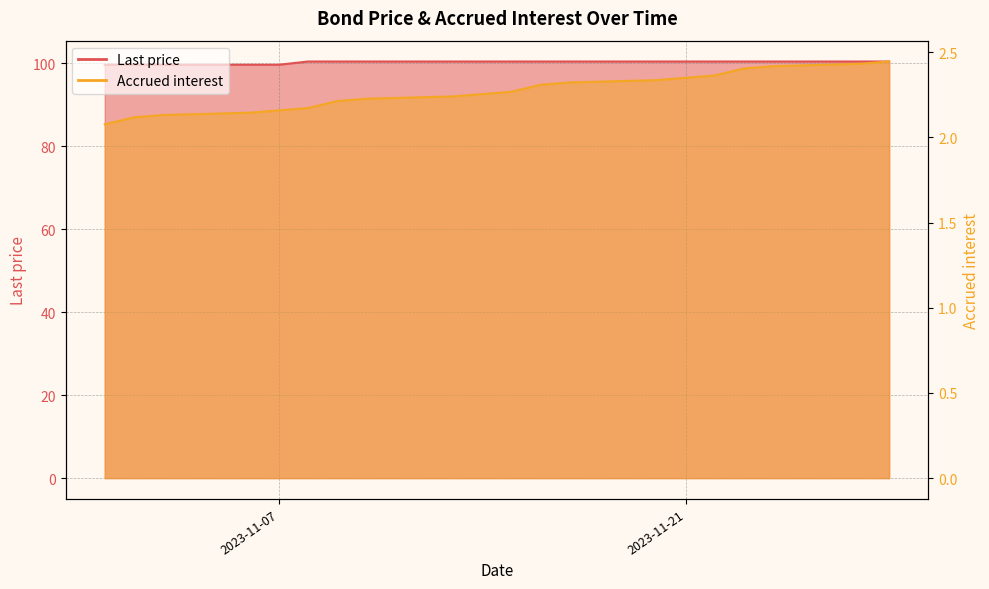

Is the value of Last price at 2023-11-14 greater than the value of Accrued interest at 2023-11-09?

Yes